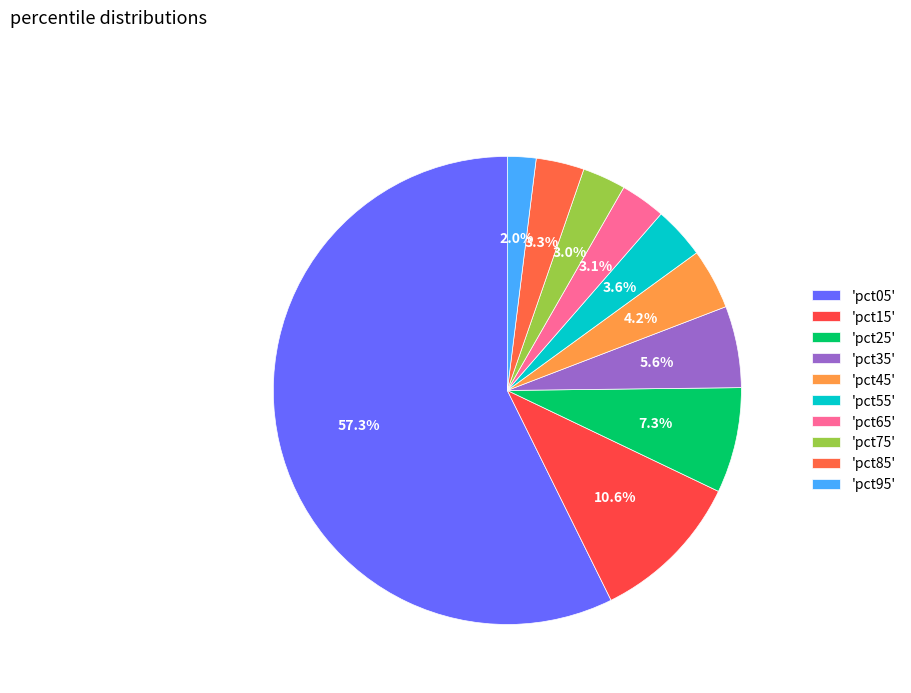

To the nearest percent, what is the difference between the largest and smallest slice percentages?

55%